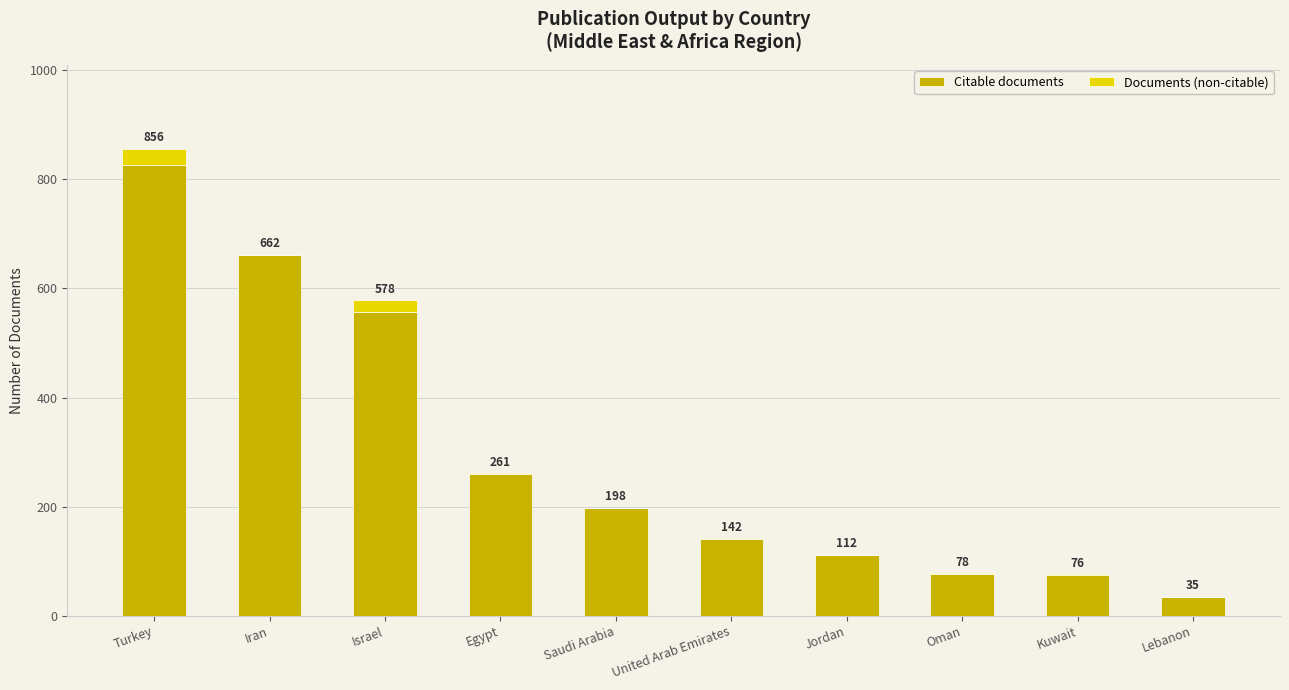

The Citable documents series shows 209 at United Arab Emirates. True or false?

False